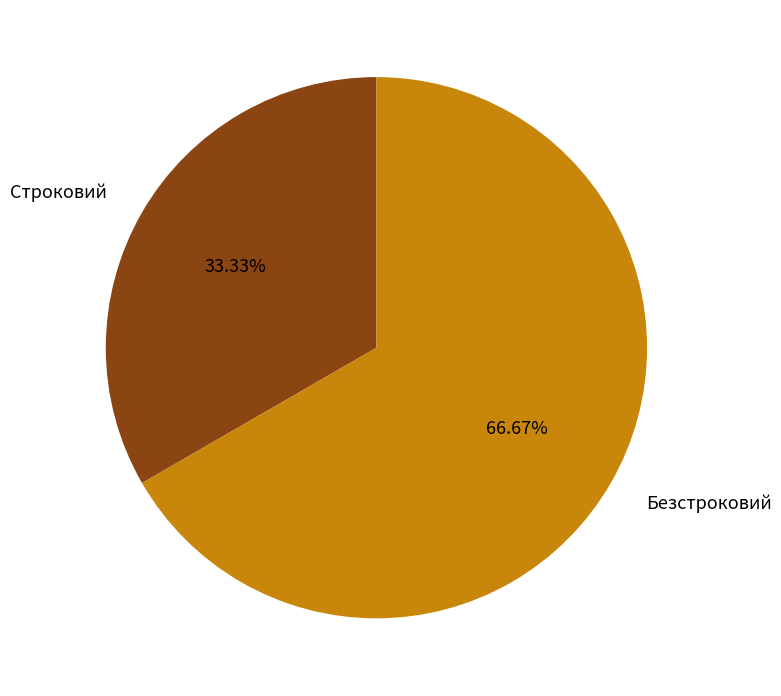

Rank the categories by value from lowest to highest.

Строковий, Безстроковий